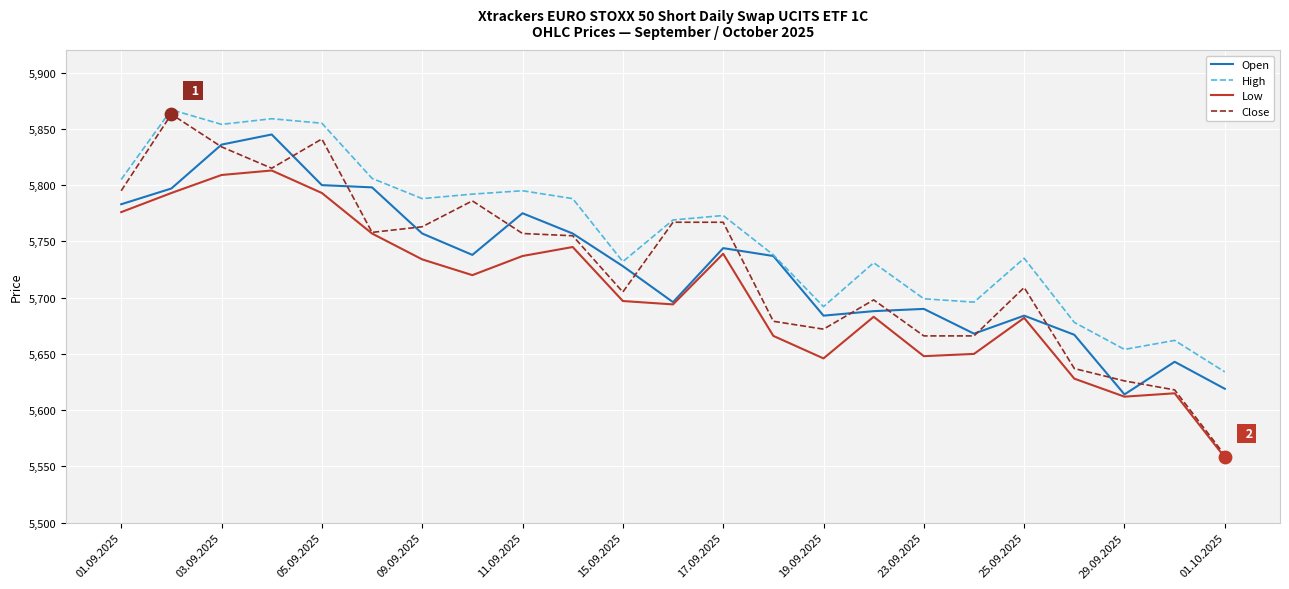

Which series has the widest spread of values?

Close